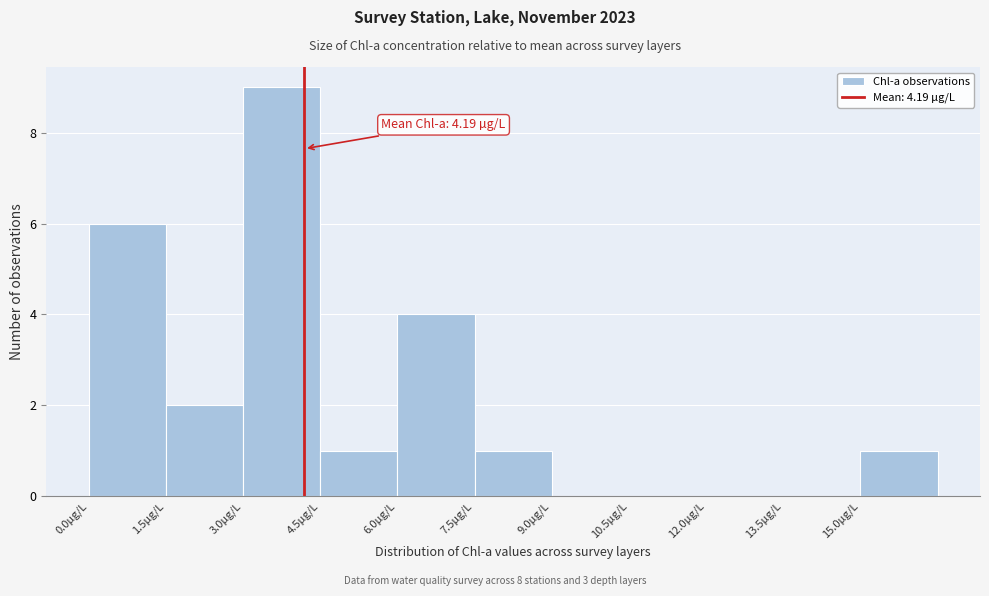

Over which range of the x-axis is the bar tallest?

3.0 to 4.5